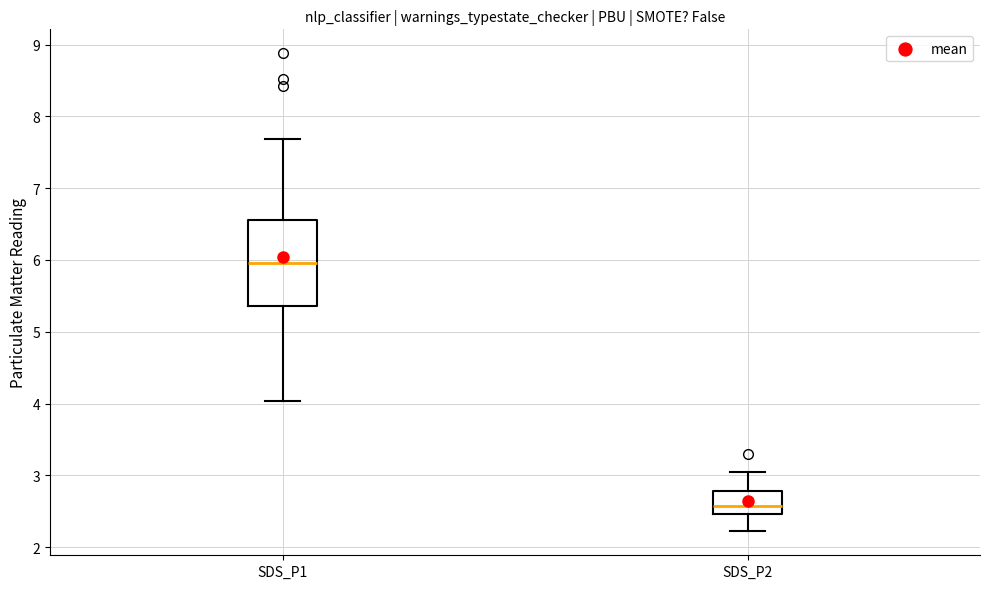

Comparing the boxes themselves (not the whiskers), which one is the tallest?

SDS_P1